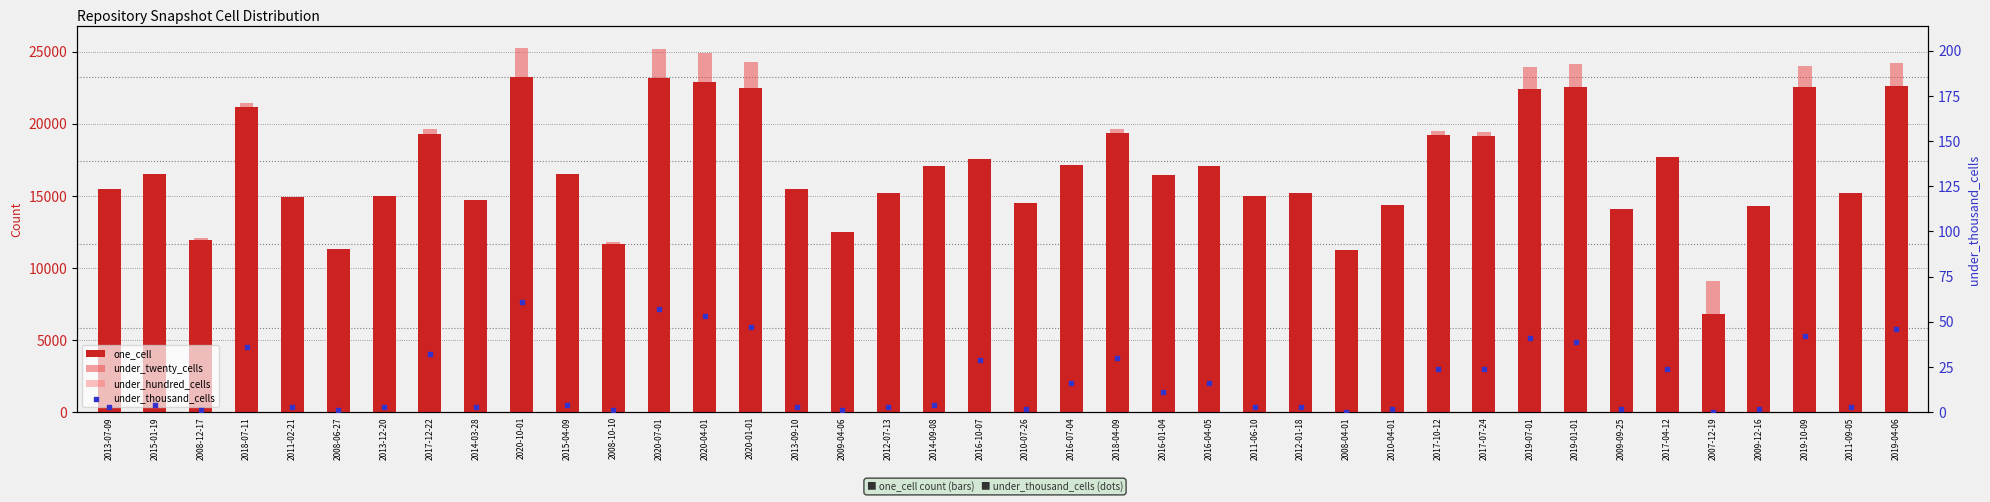

Which series has the largest total across all categories?

under_twenty_cells